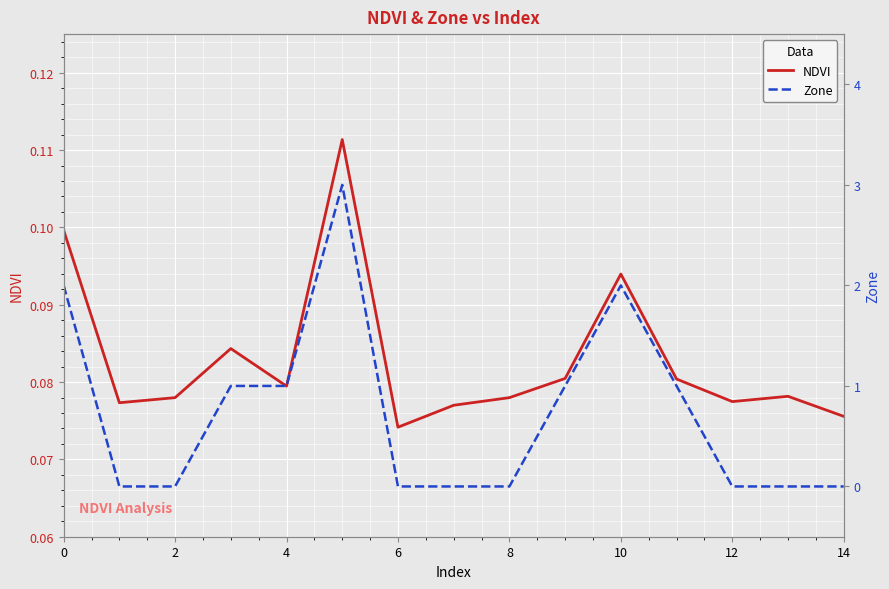

What is the greatest value displayed?

3.0